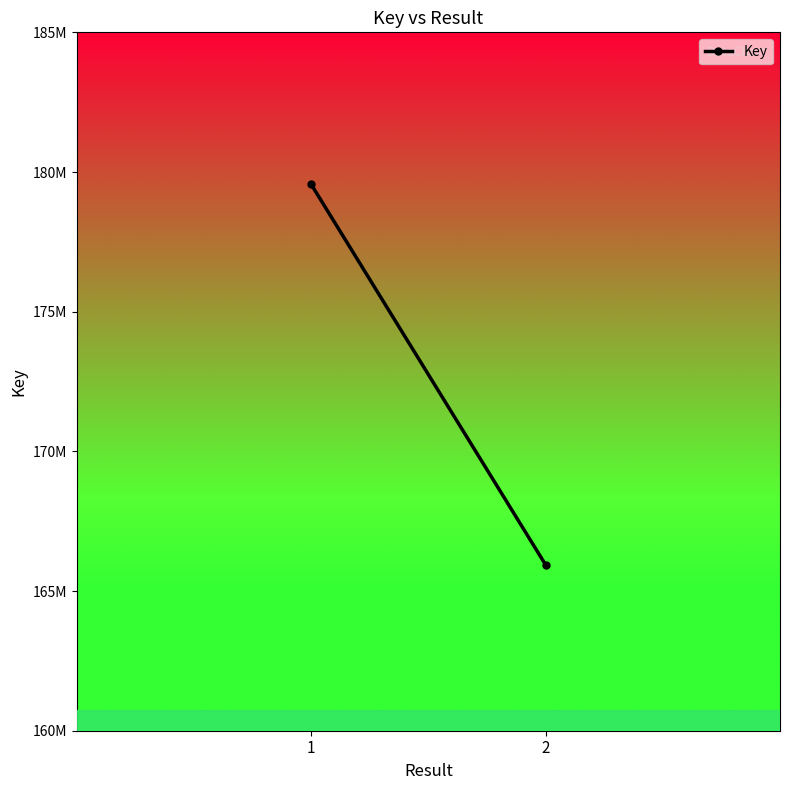

What is the sum of the values at 1 and 2?

345497993